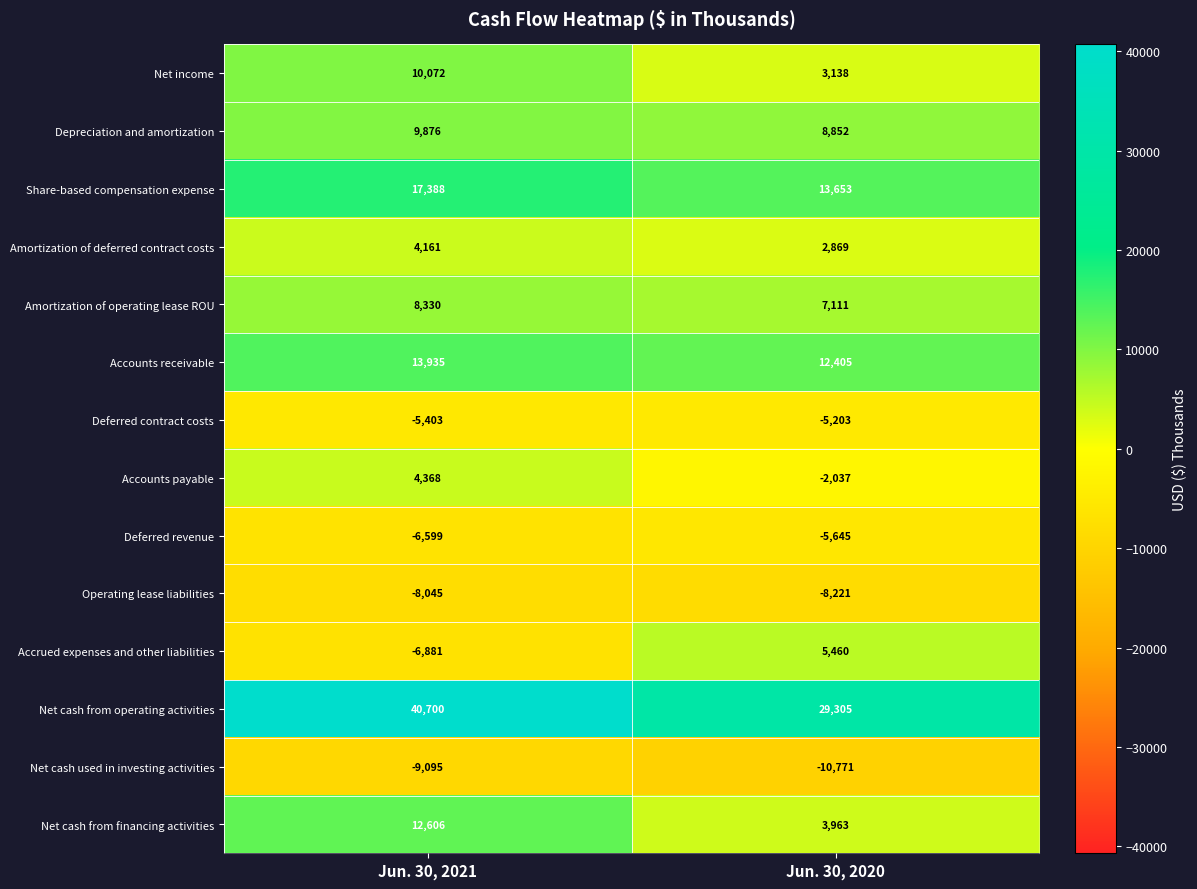

Is it true that Amortization of operating lease ROU equals 7111 at Jun. 30, 2020?

True